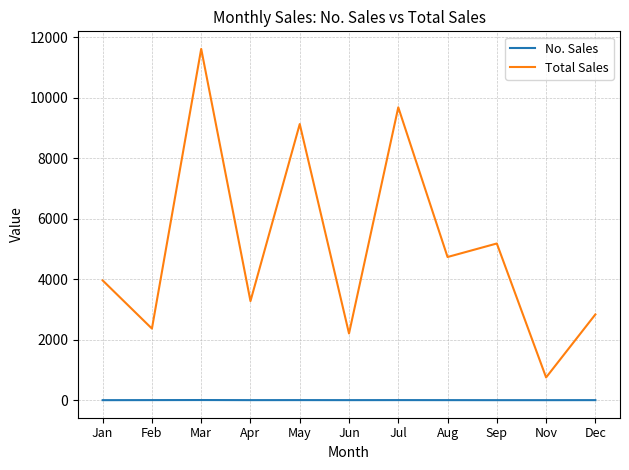

True or false: No. Sales has more than 1 interior local peaks.

True